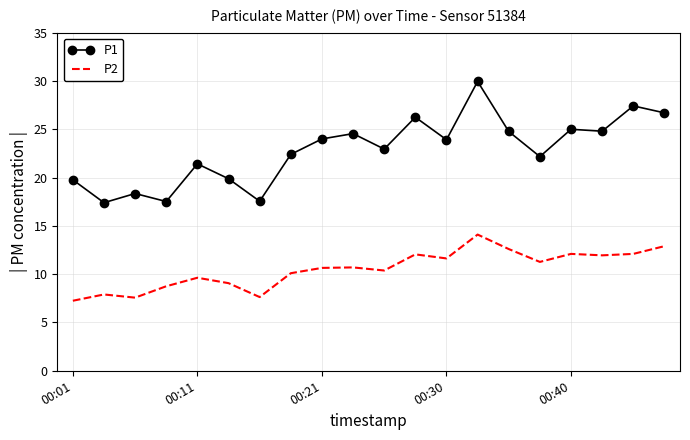

Which series has the widest spread of values?

P1